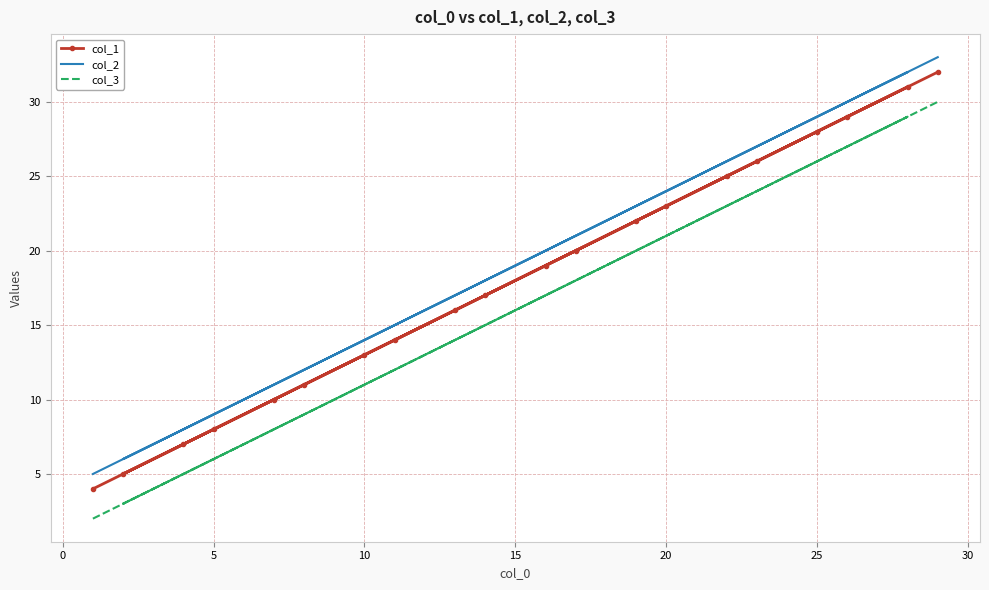

True or false: col_3 and col_1 cross at least once.

False